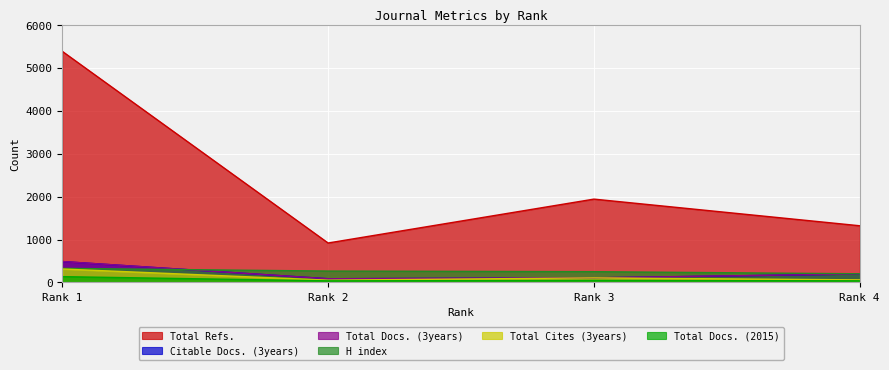

At which category does the chart reach its minimum across all series?

Rank 2